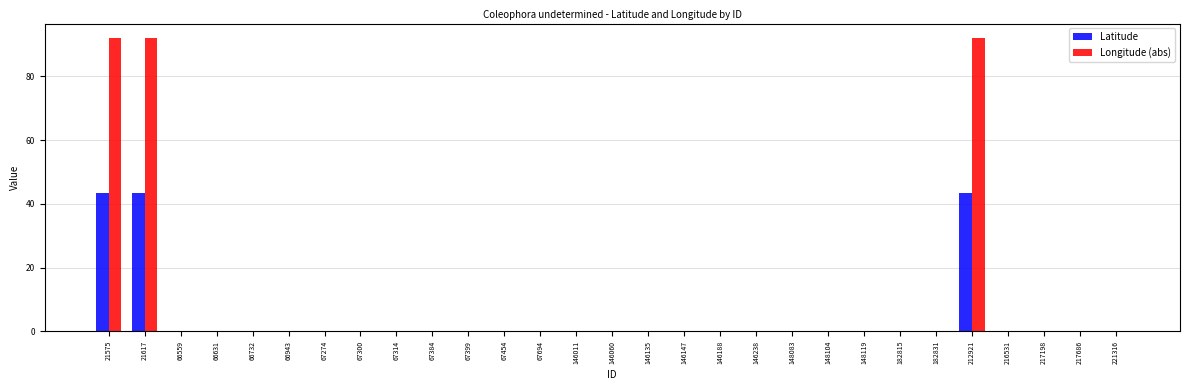

Is it true that Latitude equals 26.5 at 66559?

False